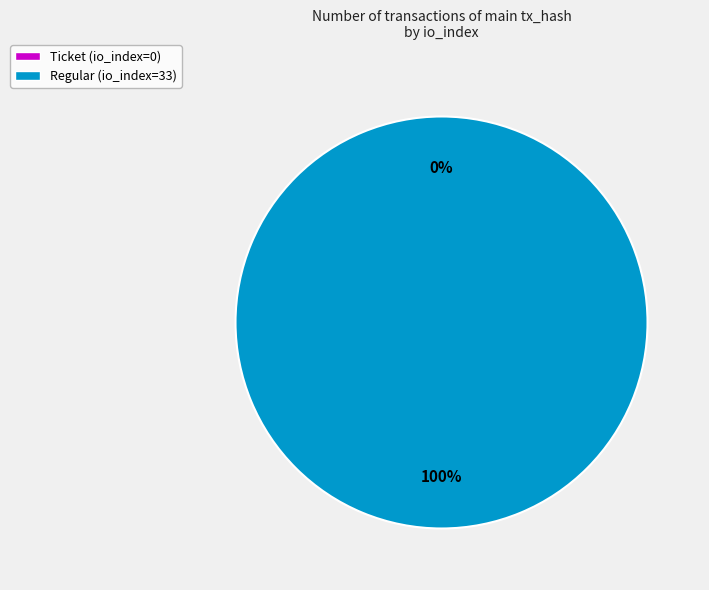

Which slice is the largest?

Regular (io_index=33)